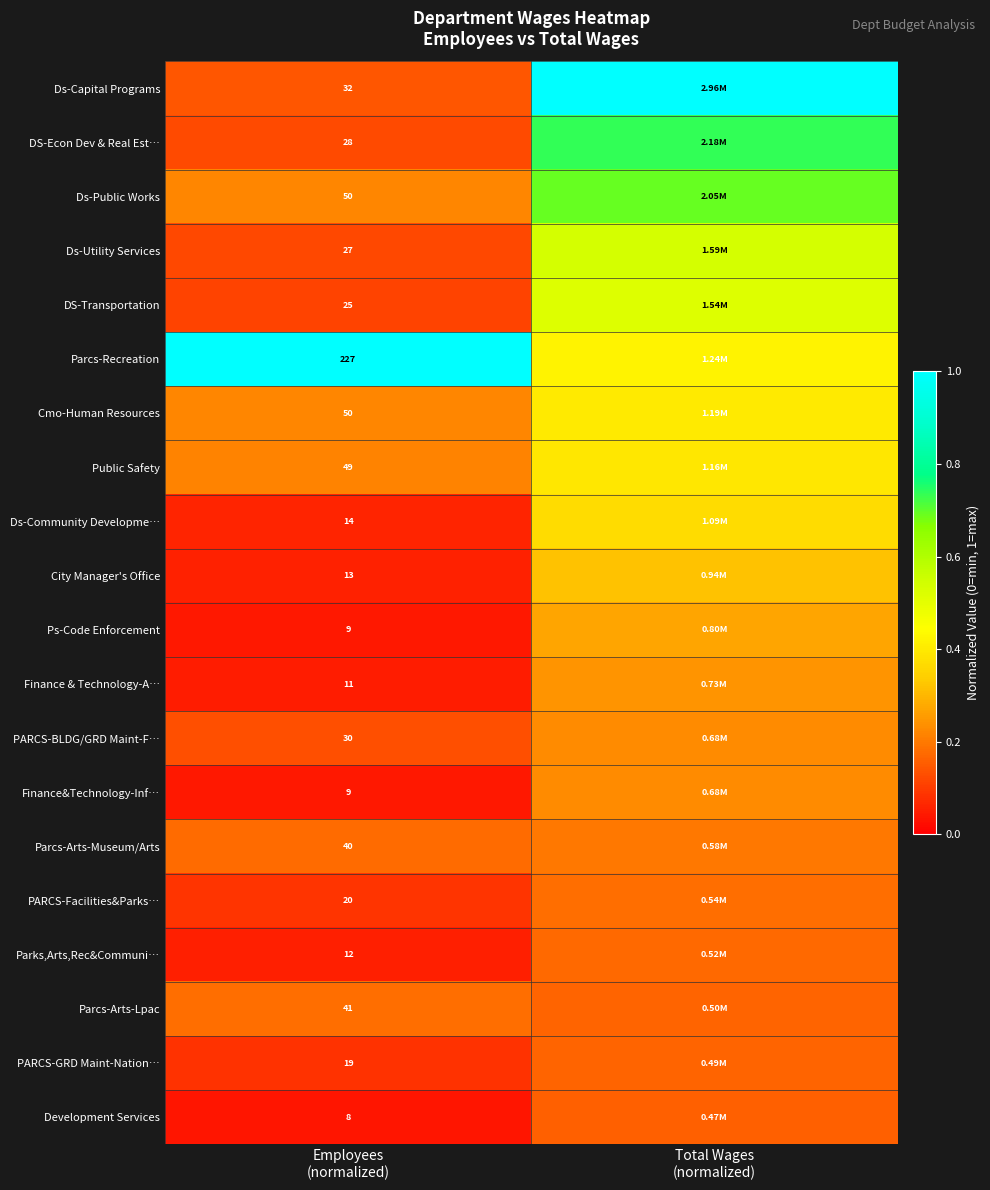

List the labels in order of PARCS-Facilities&Parks… value, largest first.

Total Wages (normalized), Employees (normalized)